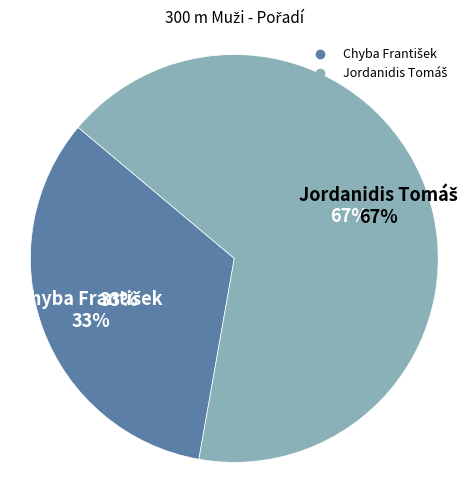

Is there any slice that represents more than half of the pie?

Yes